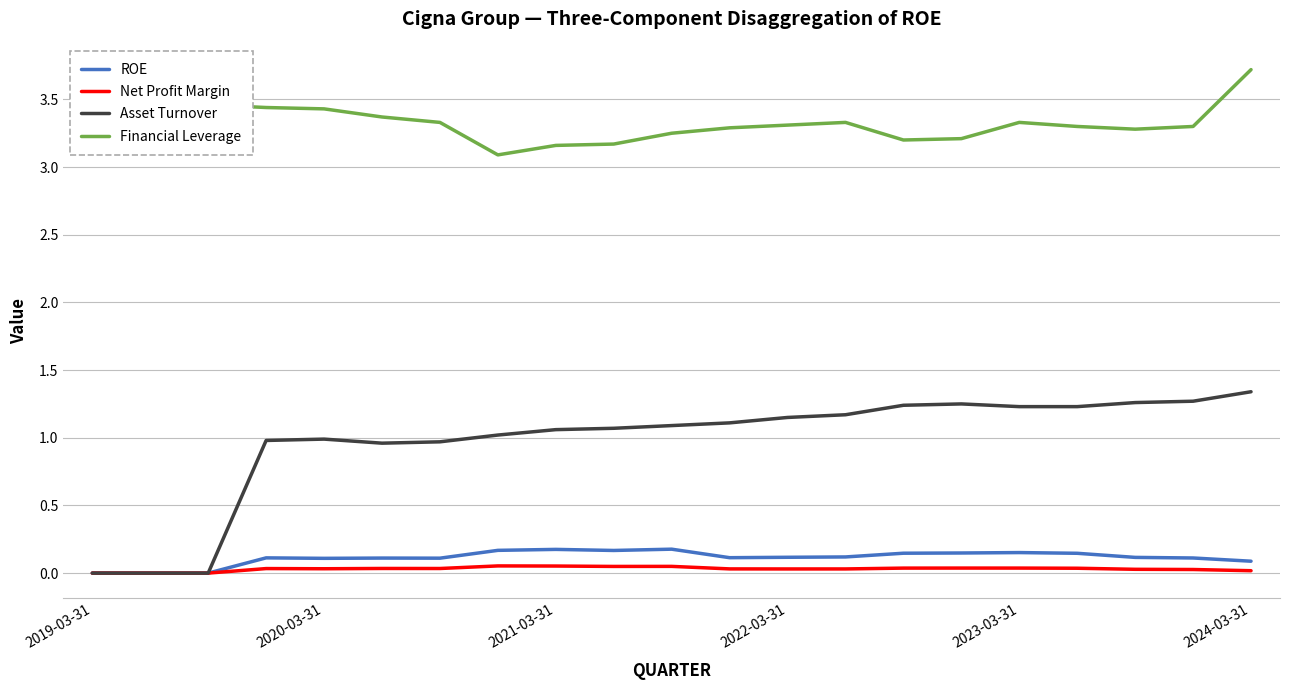

Which series has the largest range (max minus min)?

Asset Turnover